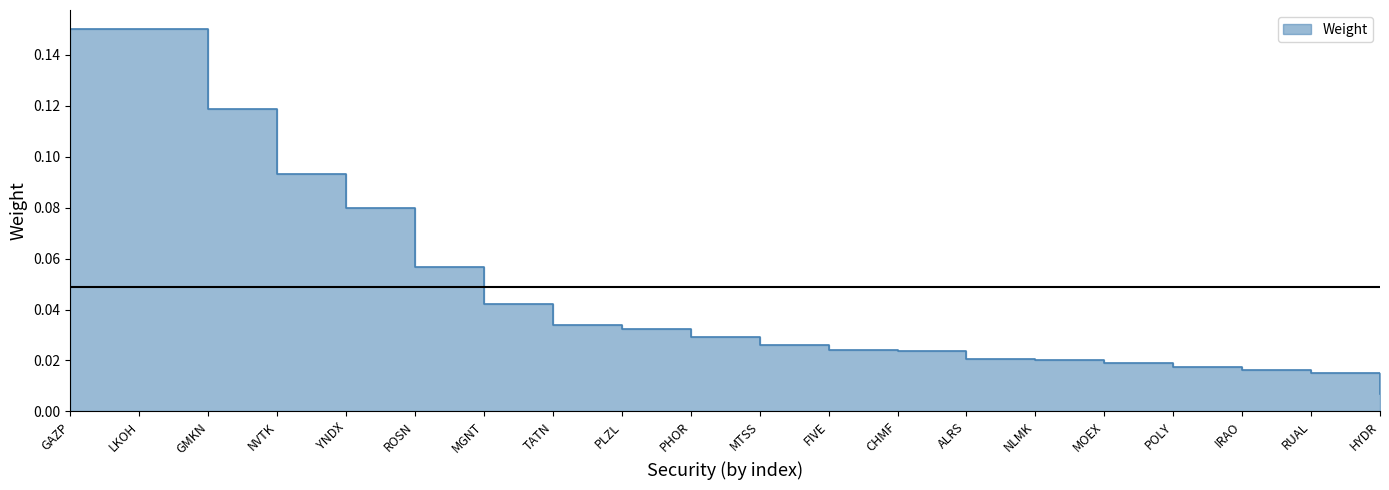

List the labels in order of value, largest first.

GAZP, LKOH, GMKN, NVTK, YNDX, ROSN, MGNT, TATN, PLZL, PHOR, MTSS, FIVE, CHMF, ALRS, NLMK, MOEX, POLY, IRAO, RUAL, HYDR